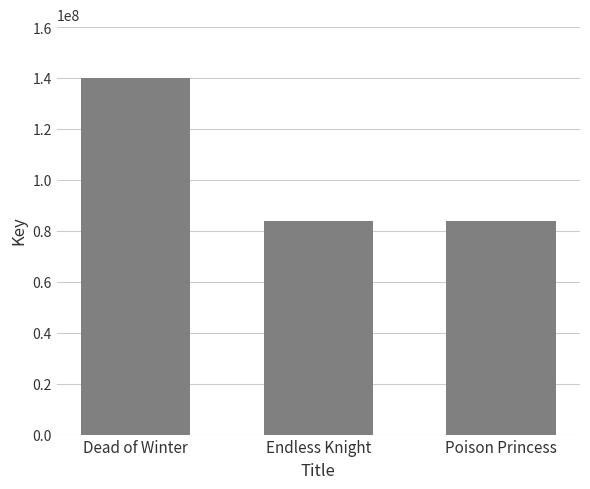

Where does the data first go above 83848023?

Dead of Winter